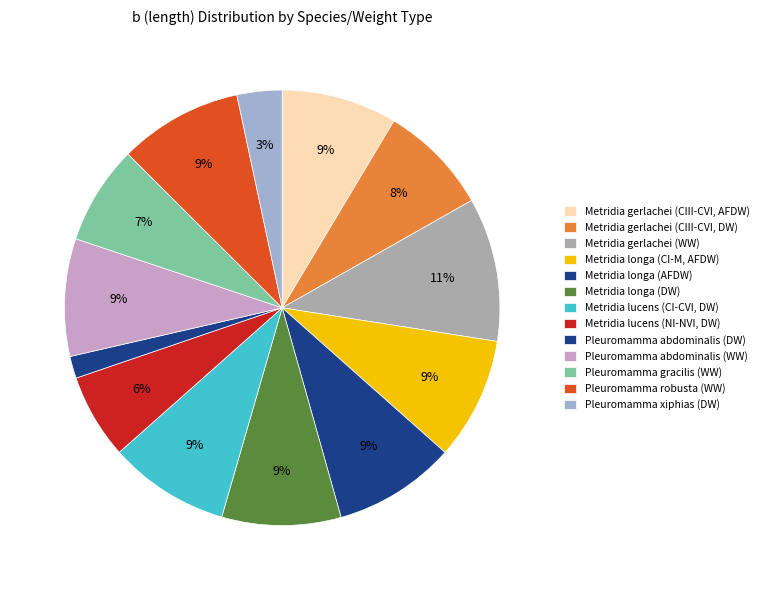

The Metridia longa (AFDW) slice represents 9% of the pie. True or false?

True